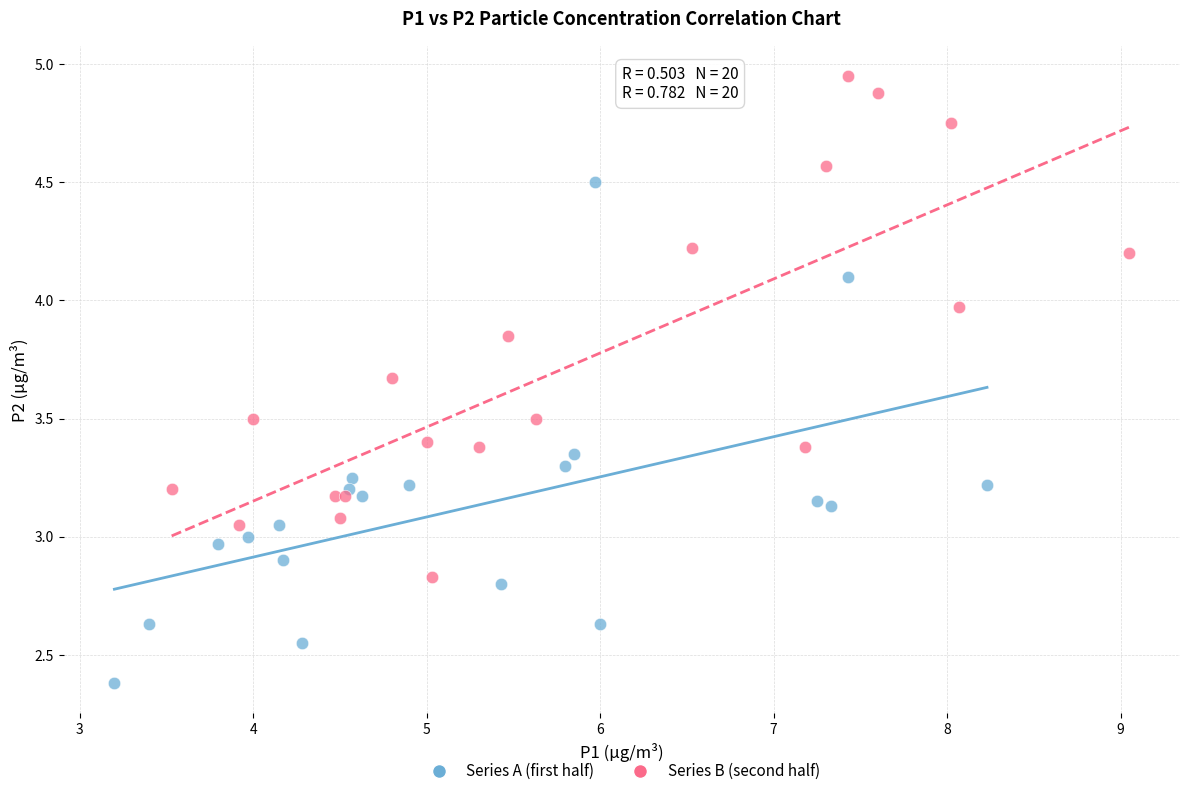

Which series reaches the maximum Y coordinate?

Series B (second half)